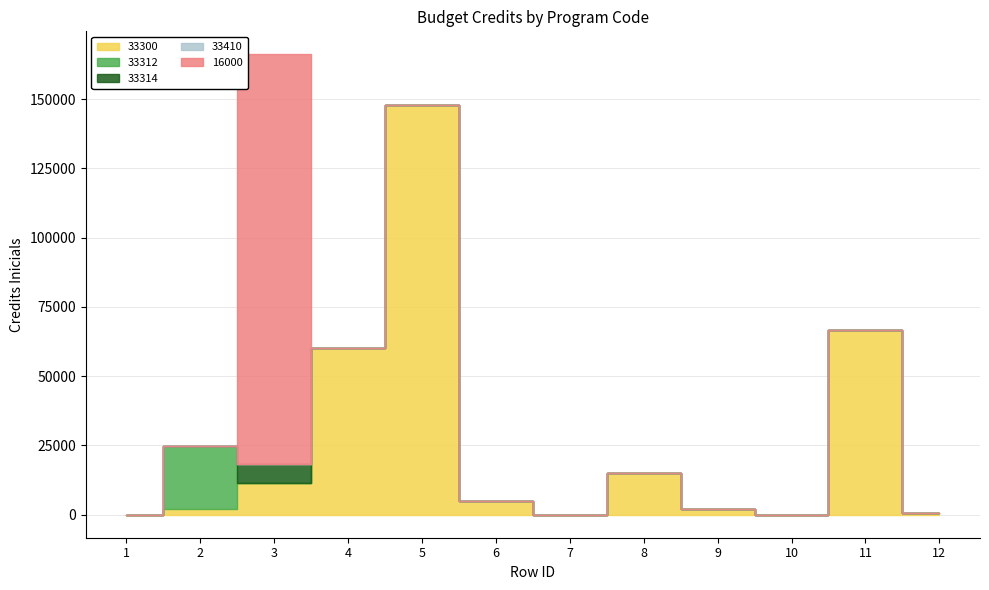

True or false: 33410 and 16000 cross at least once.

False